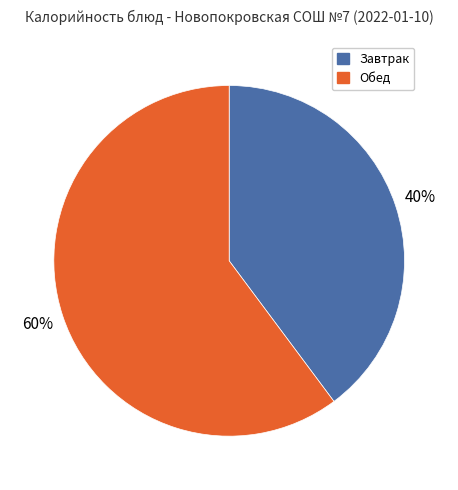

Is there a majority slice in this chart?

Yes